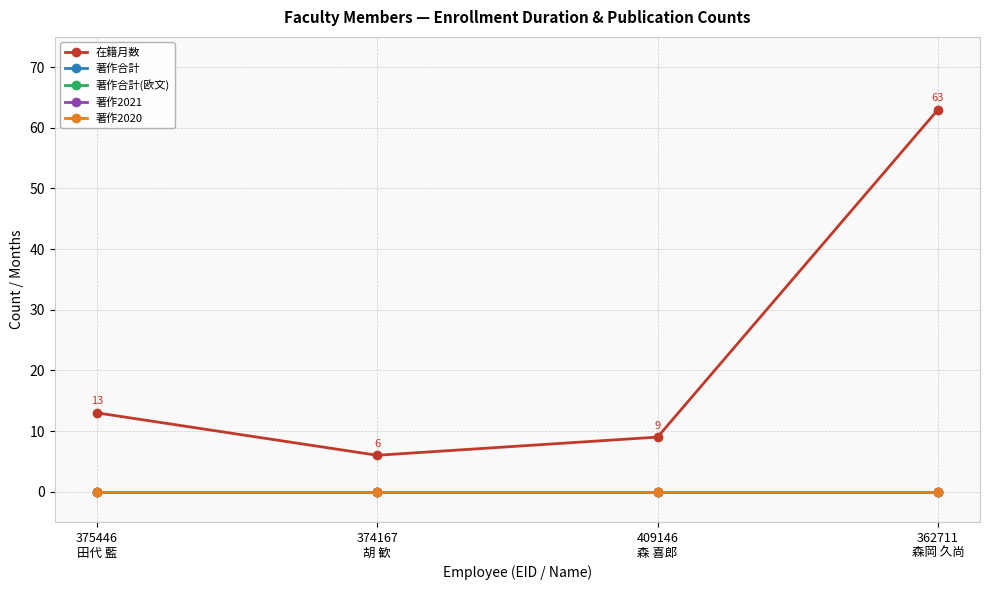

True or false: 著作2021 and 在籍月数 intersect in this chart.

False